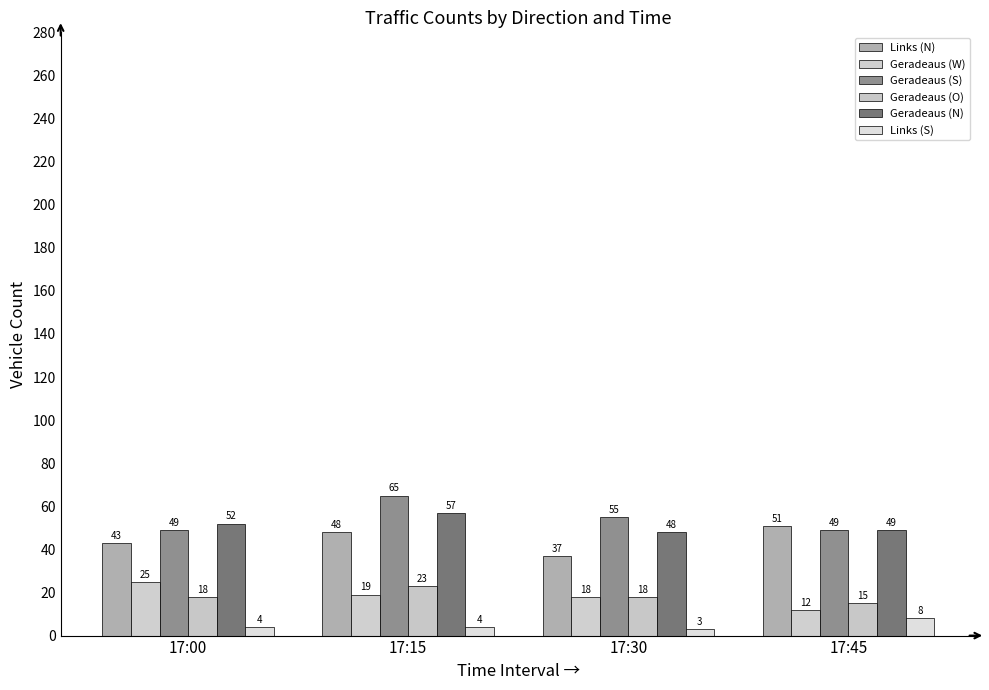

What is the value of the Geradeaus (S) bar at the 1st from the left?

49